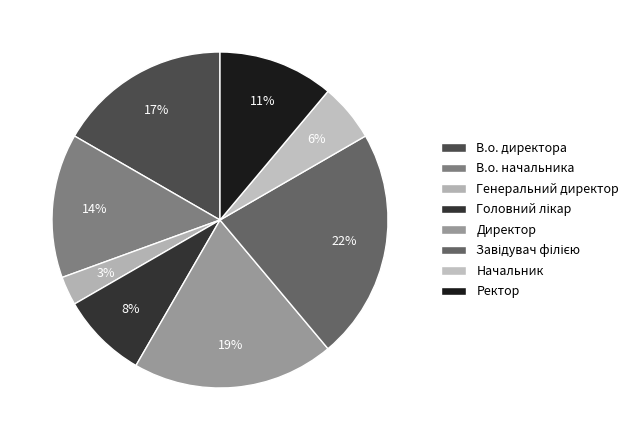

How many slices are in this pie chart?

8